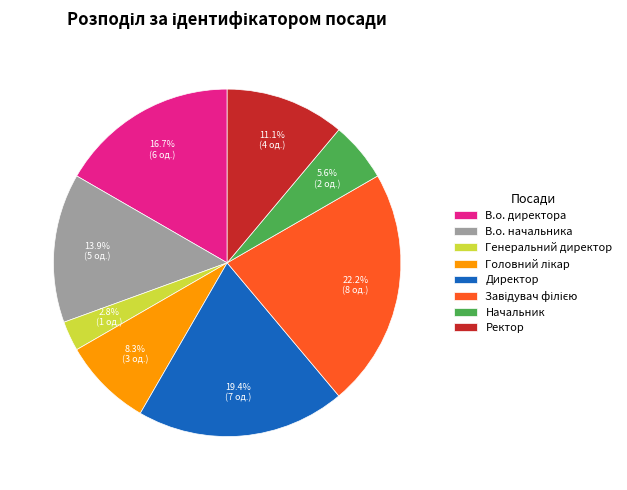

Does Ректор account for over 50% of the chart?

No